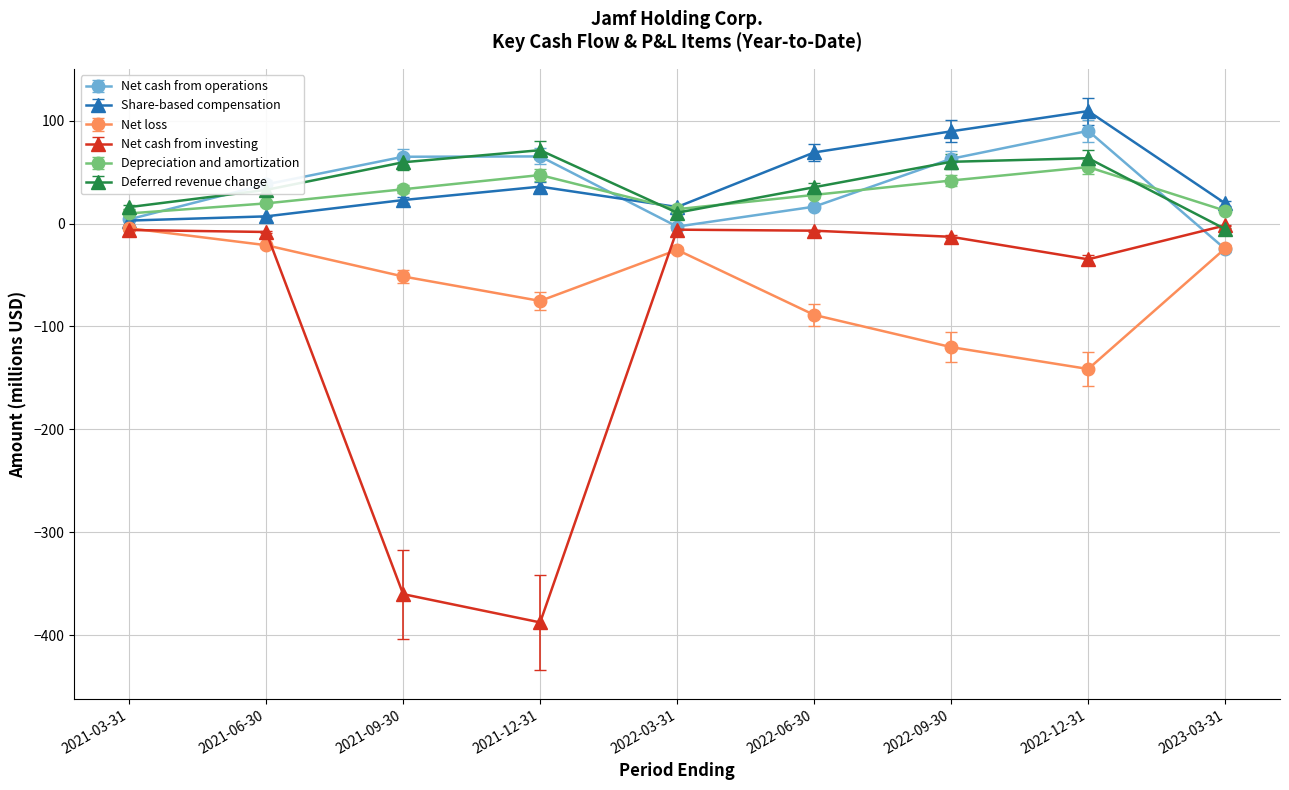

What position from the left is 2022-03-31?

5